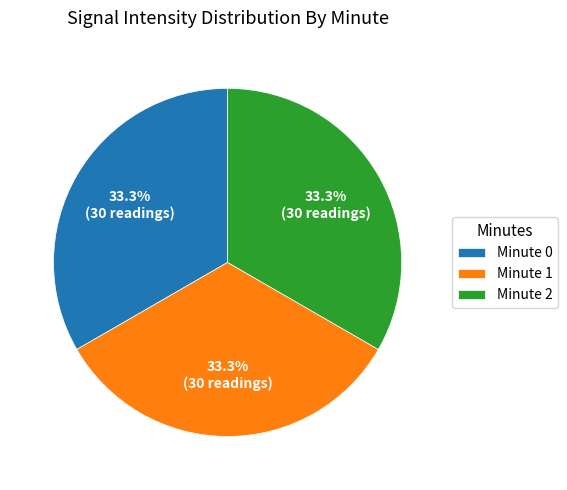

Is there a majority slice in this chart?

No